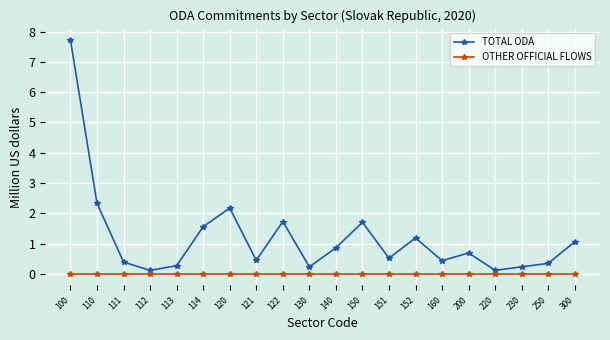

What is the spread (max minus min) of values at 151?

0.5